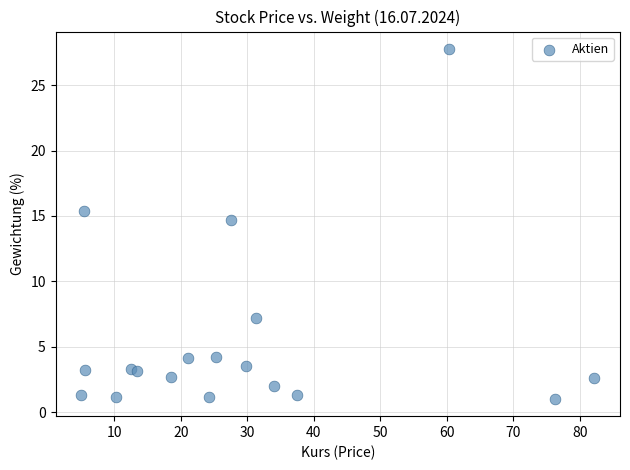

What Y value in the scatter plot is closest to 14?

14.7